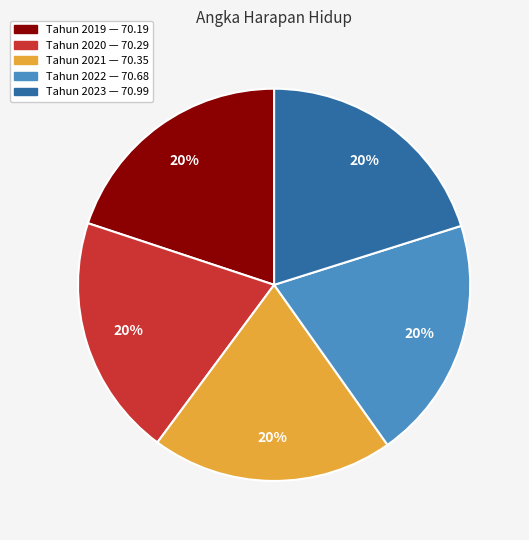

To the nearest percent, what is the average slice percentage?

20%